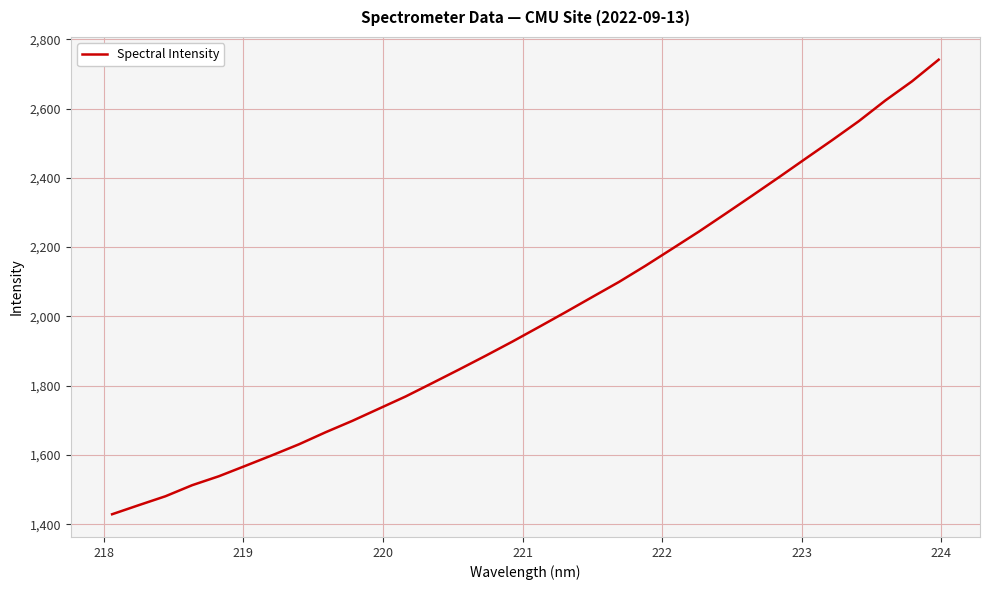

What is the smallest value displayed?

1428.6